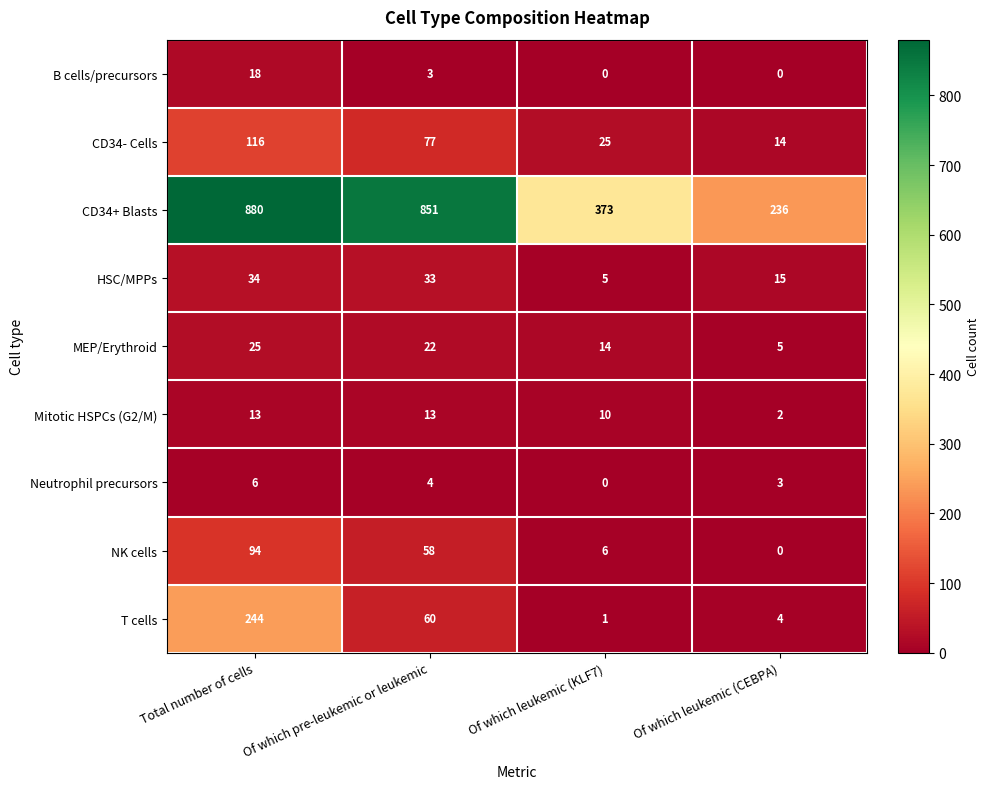

Rank the series by their maximum value, from highest to lowest.

CD34+ Blasts, T cells, CD34- Cells, NK cells, HSC/MPPs, MEP/Erythroid, B cells/precursors, Mitotic HSPCs (G2/M), Neutrophil precursors